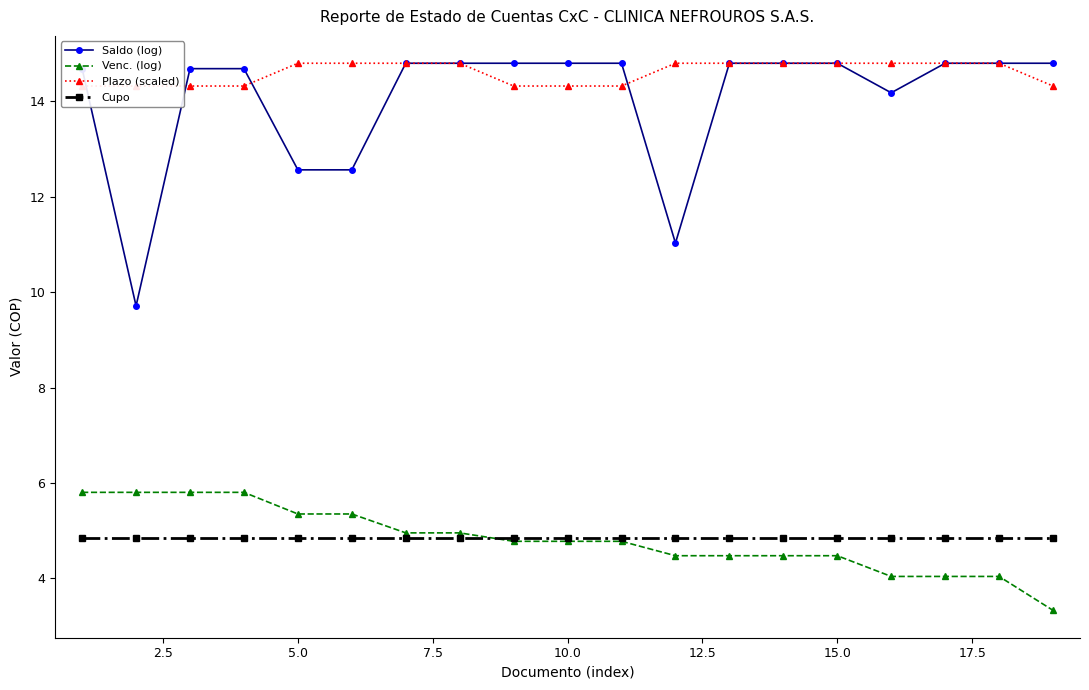

At how many categories does at least one series exceed 5?

19